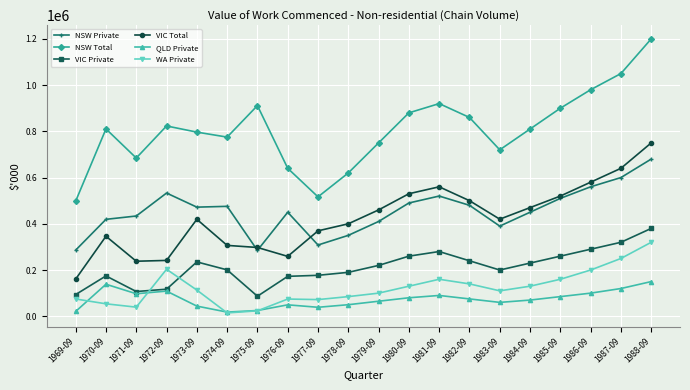

Which series has the largest range (max minus min)?

NSW Total